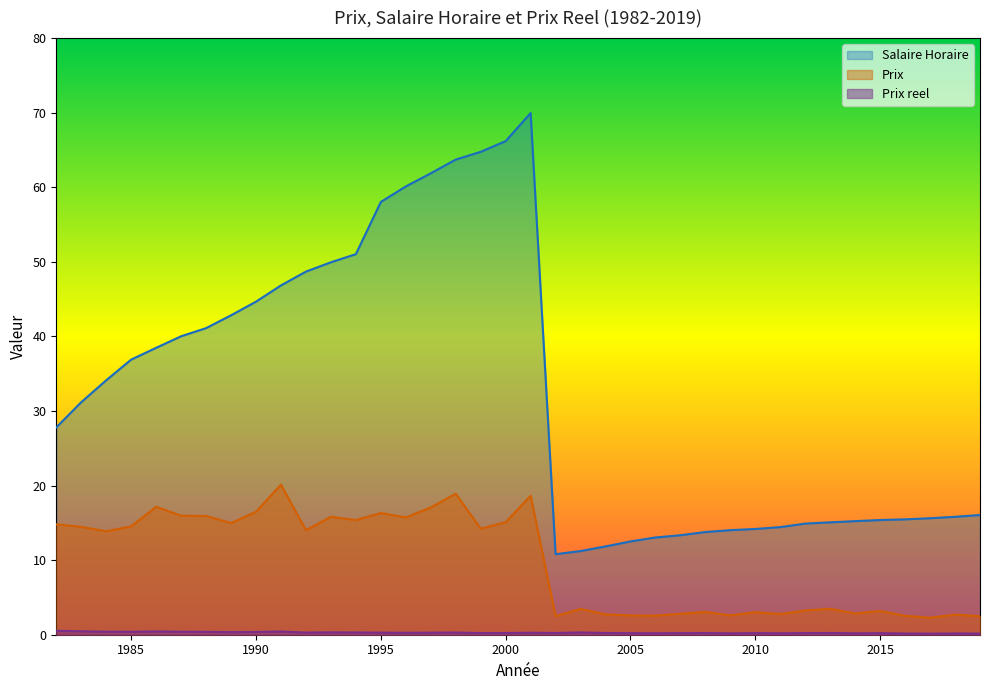

True or false: Prix reel has a value of 0.4 at 1990.

True